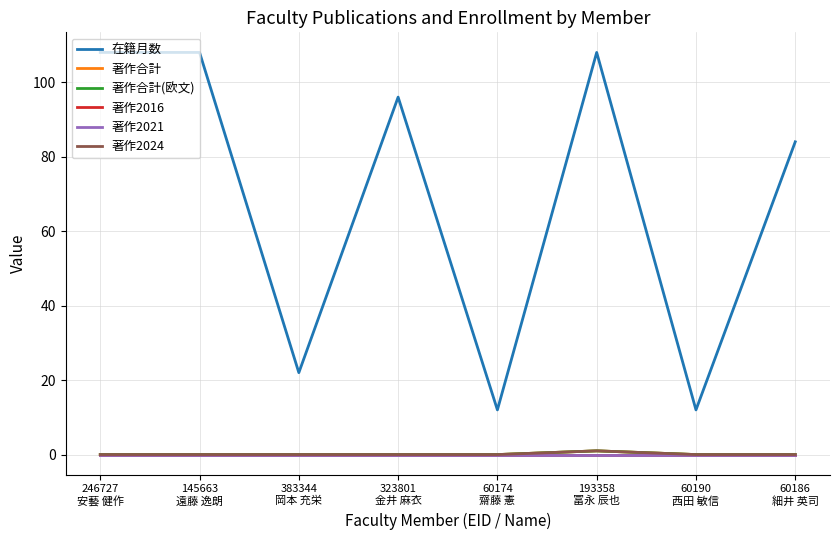

List the series in order of their peak value, highest first.

在籍月数, 著作合計, 著作合計(欧文), 著作2024, 著作2016, 著作2021